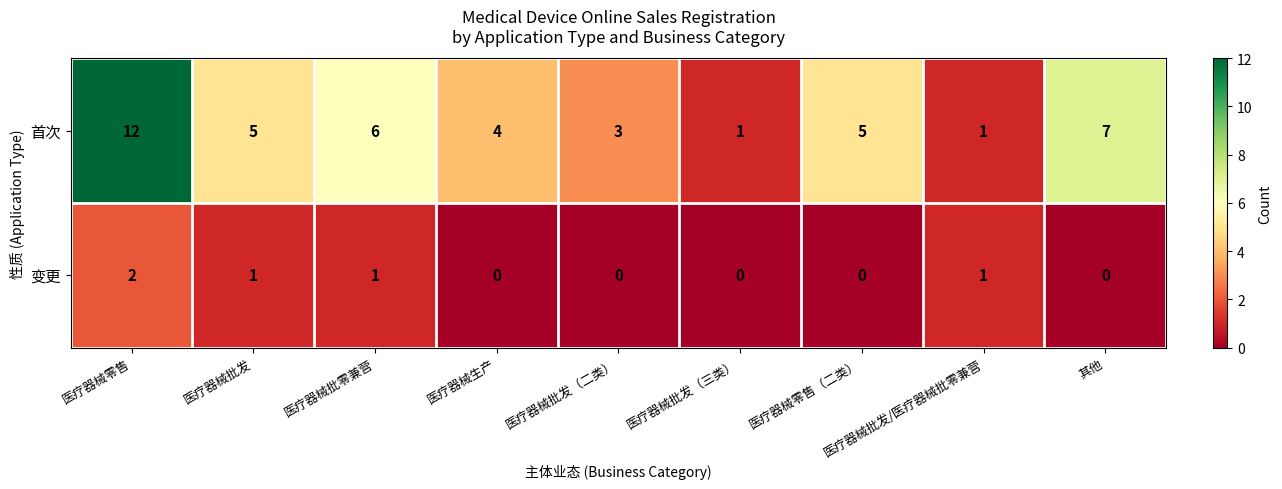

Rank the series at 其他 from lowest to highest value.

变更, 首次